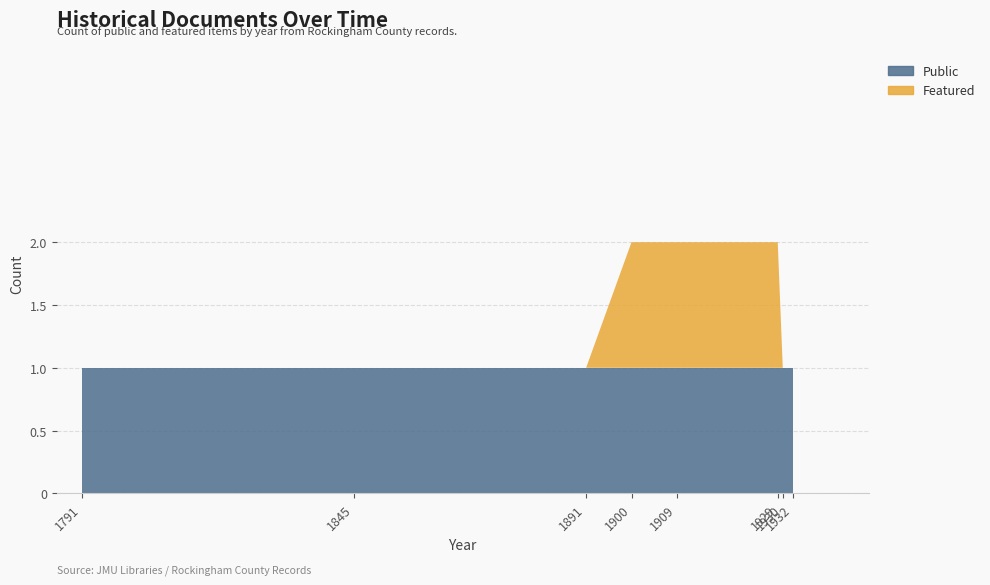

Reading left to right, transcribe all the data shown in this chart.

Public: 1	1	1	1	1	1	1	1
Featured: 0	0	1	1	1	0	0	0